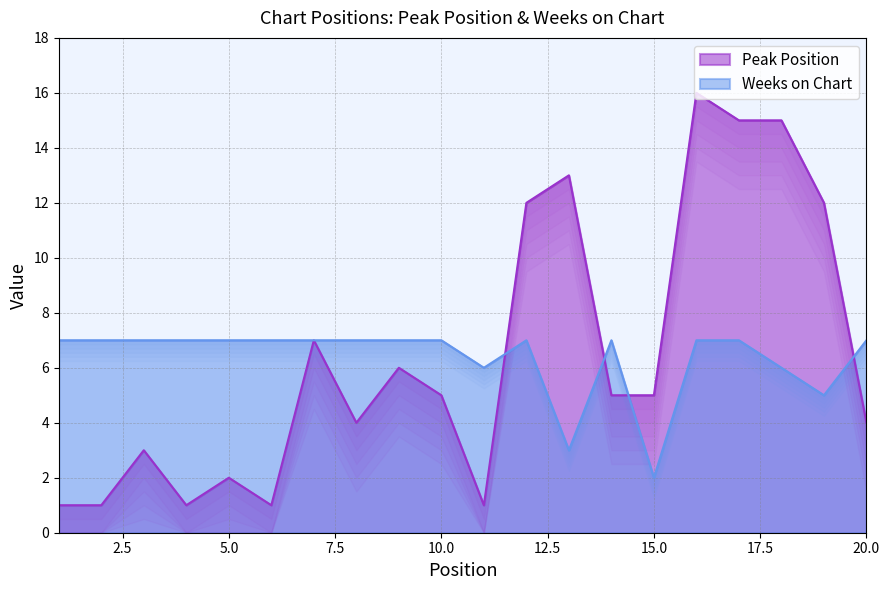

How many data points in Weeks on Chart are less than 7?

5